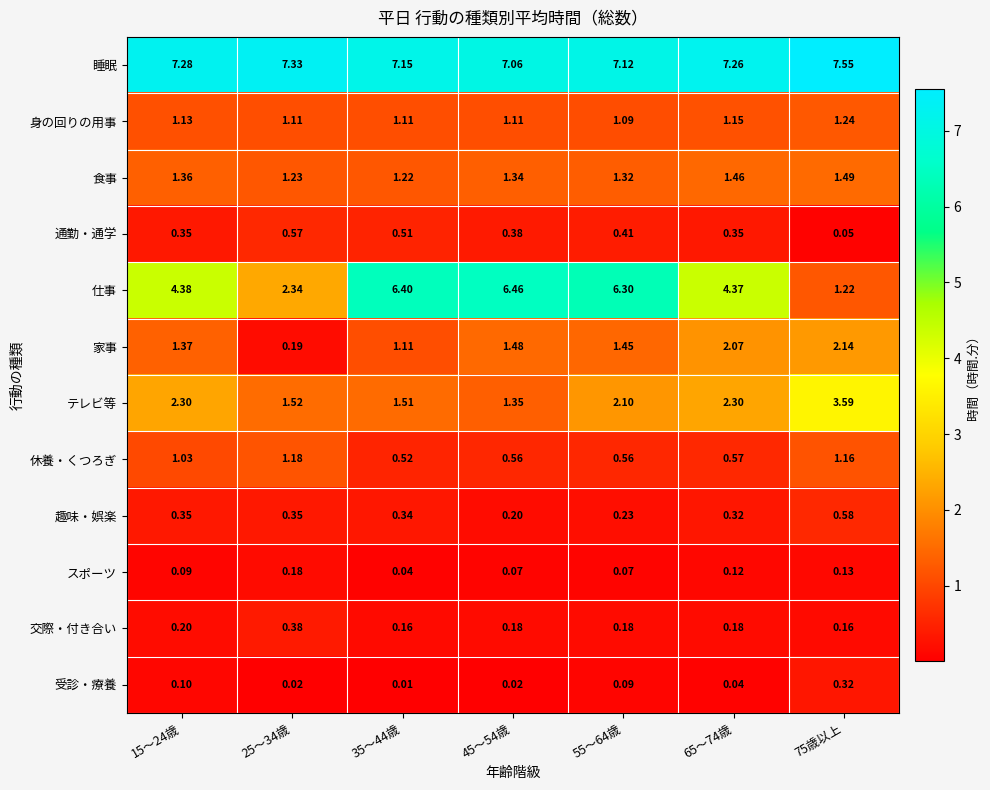

Which series changed the most between 35～44歳 and 45～54歳?

家事